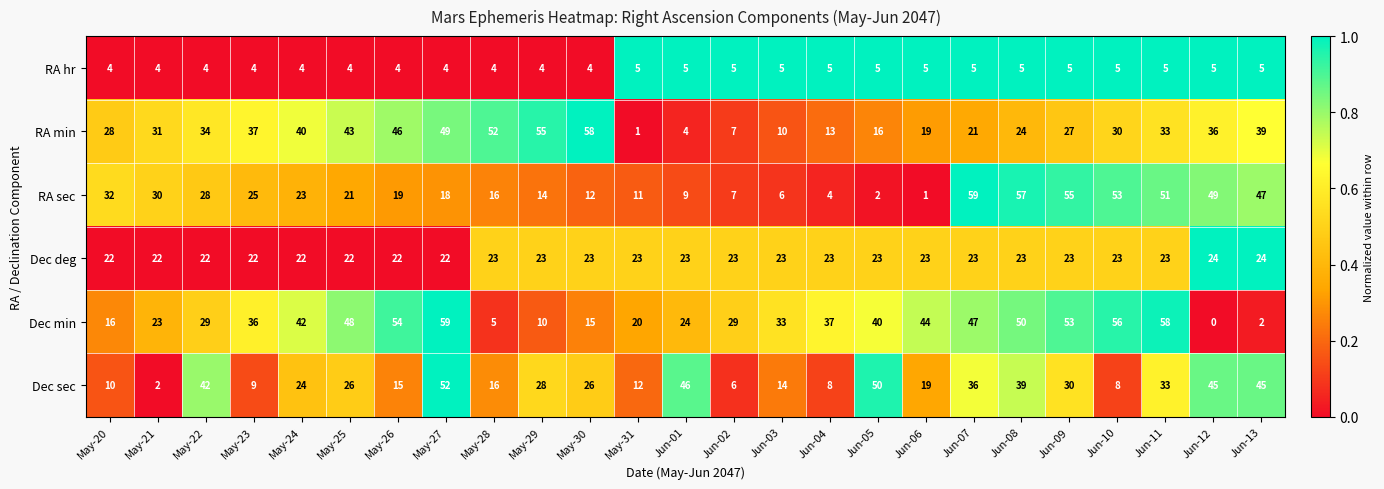

The value of RA sec at May-21 is 30. True or false?

True